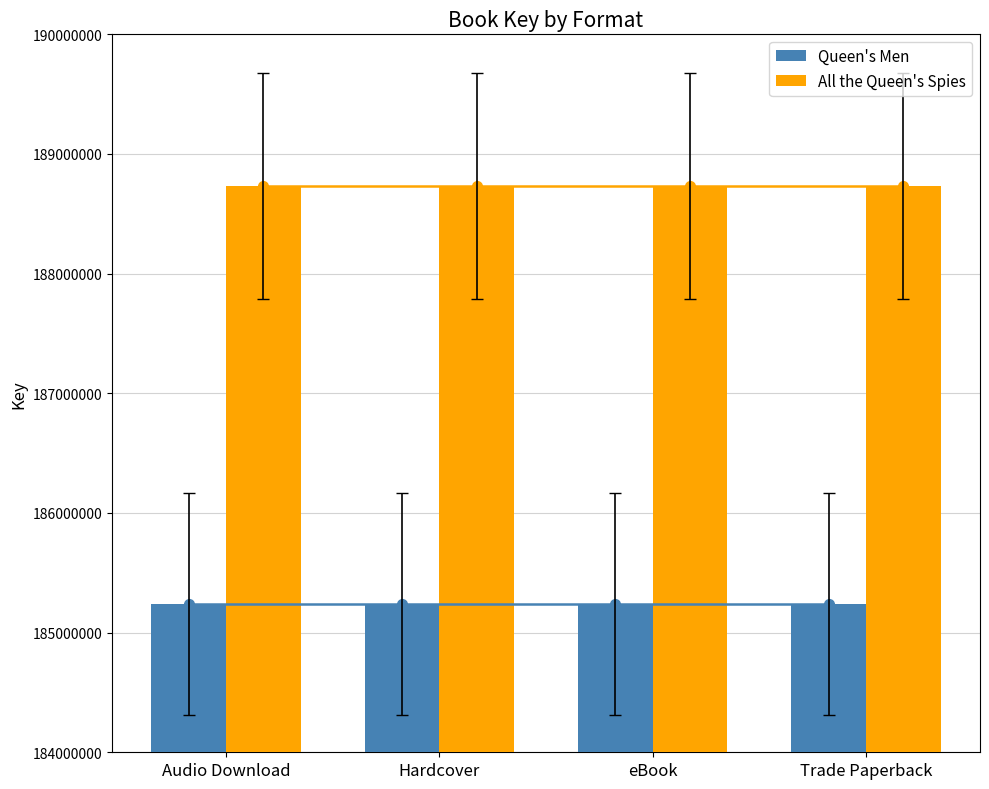

At eBook, list the series in order from smallest to largest.

Queen's Men, All the Queen's Spies